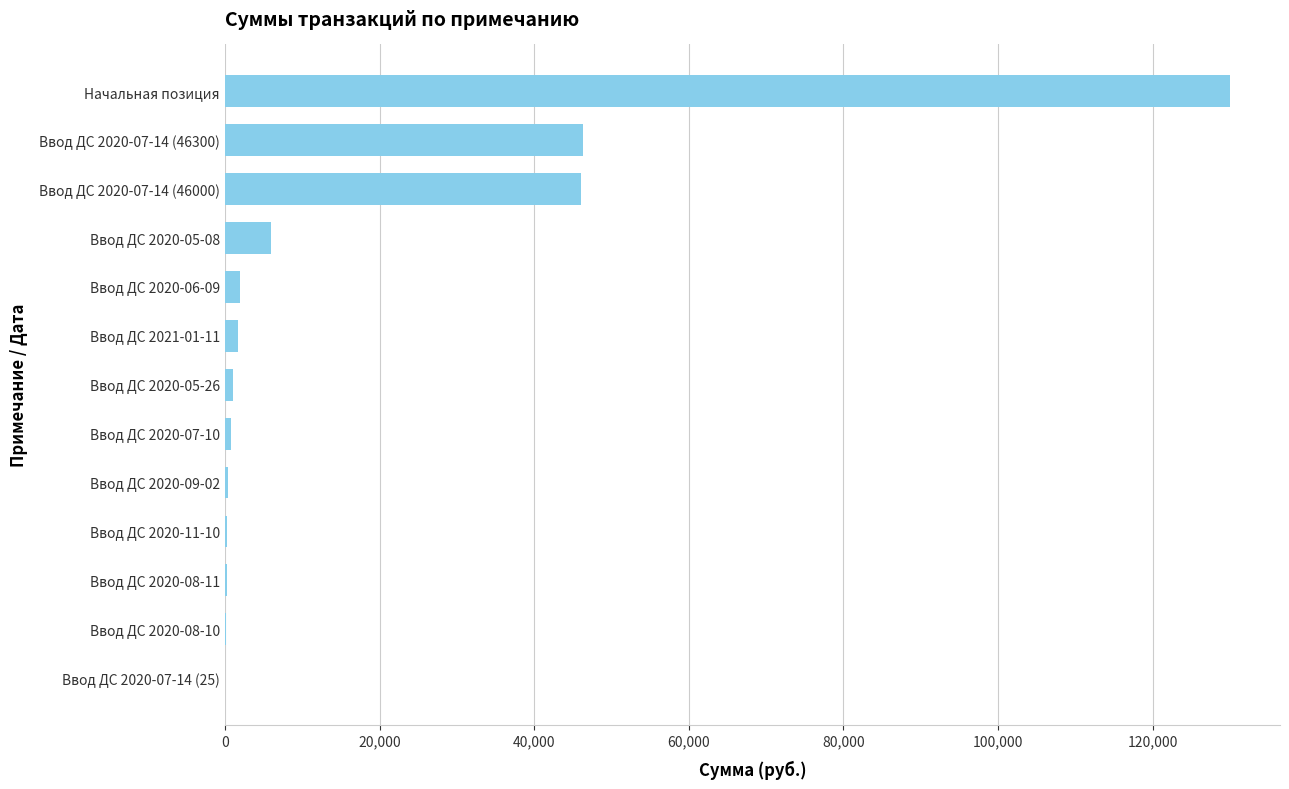

Is it true that the value at Начальная позиция is 129950?

True